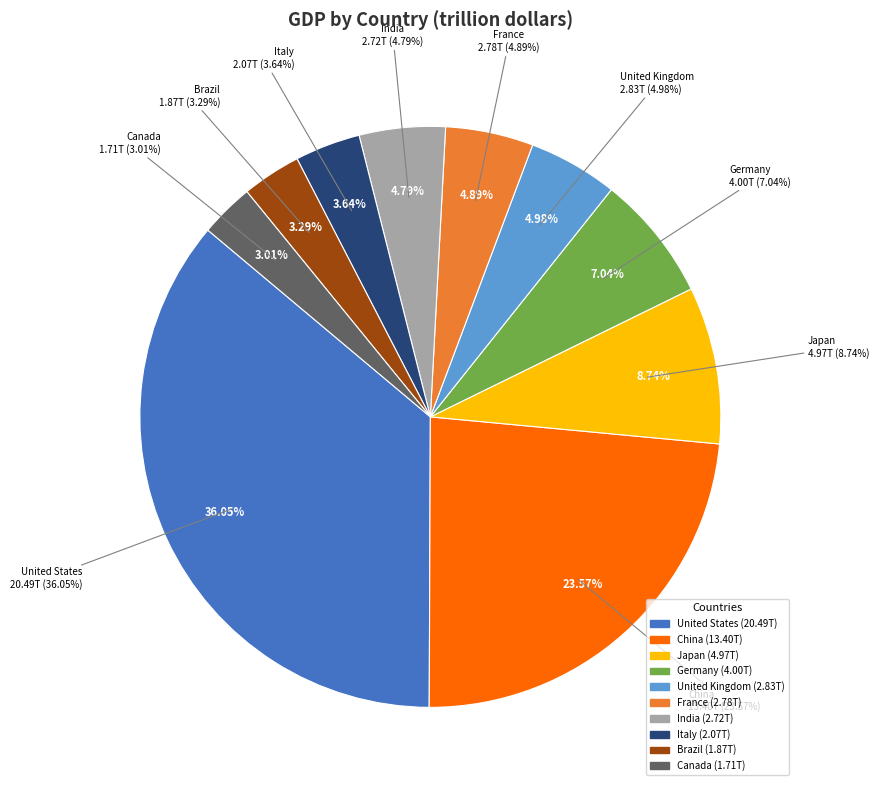

What portion of the pie excludes United States?

64.0%